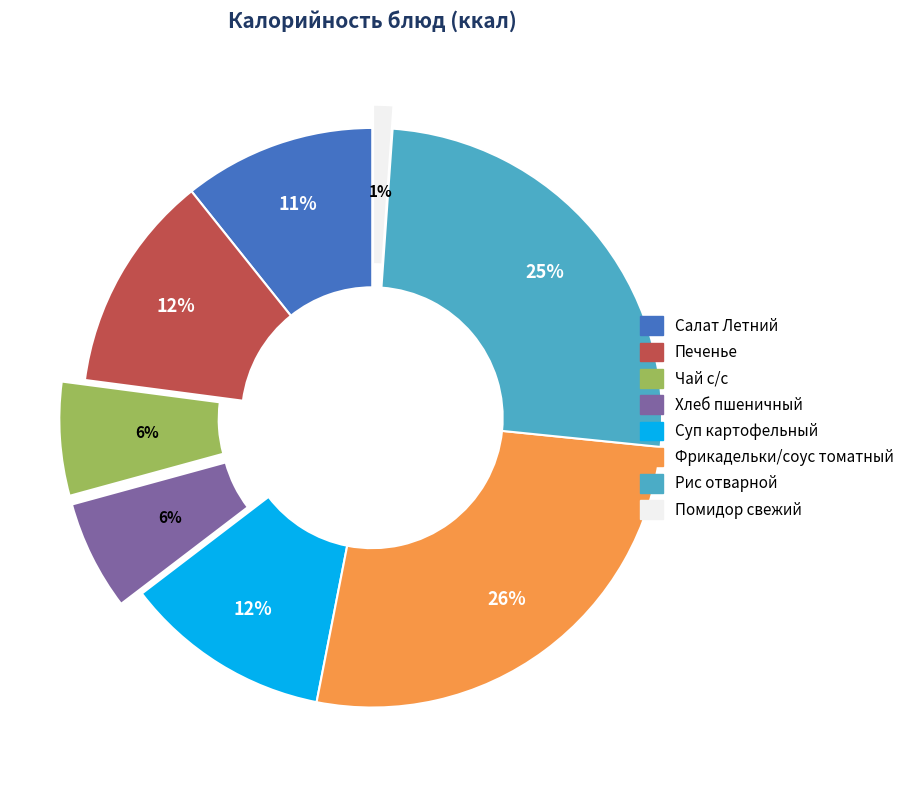

What is the ratio of the value at Фрикадельки/соус томатный to the value at Рис отварной?

1.0